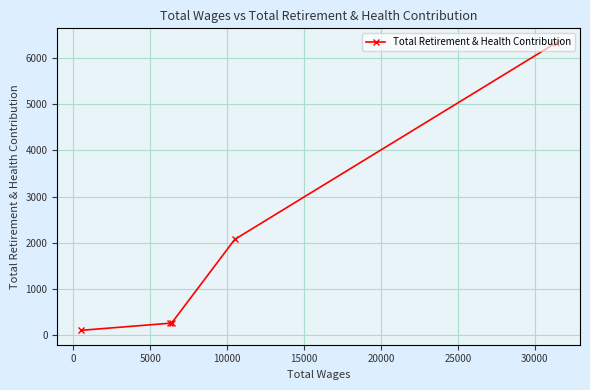

What is the greatest value displayed?

6338